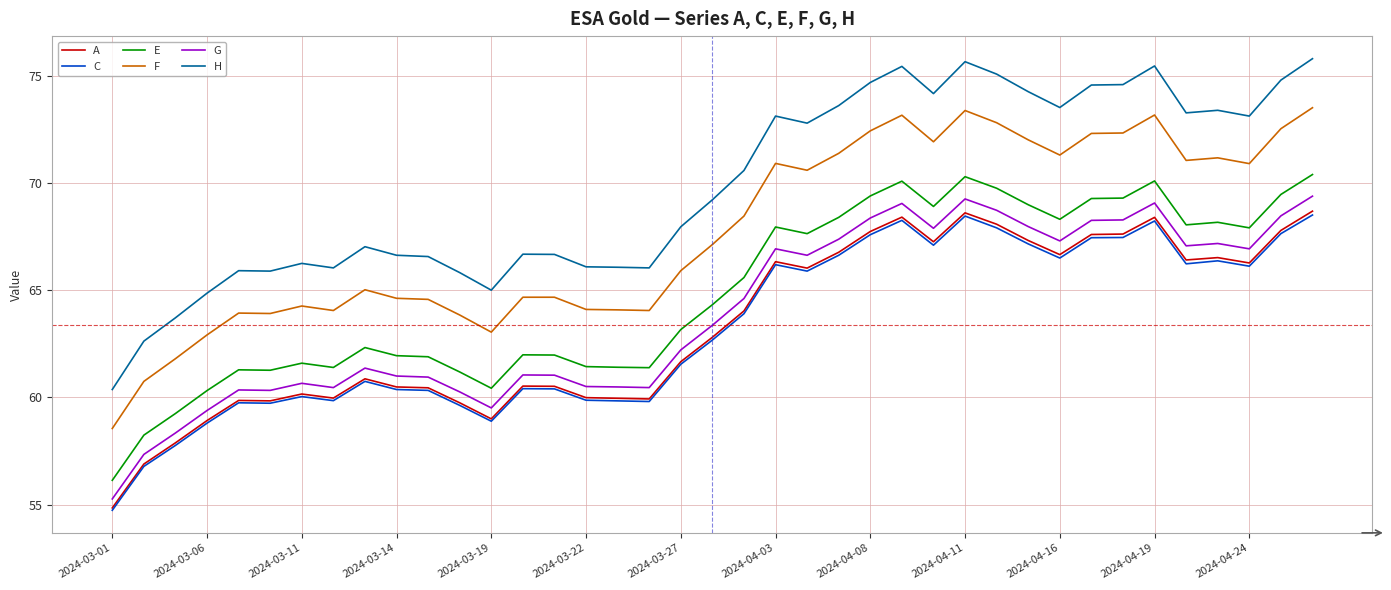

Count the number of data series in this chart.

6